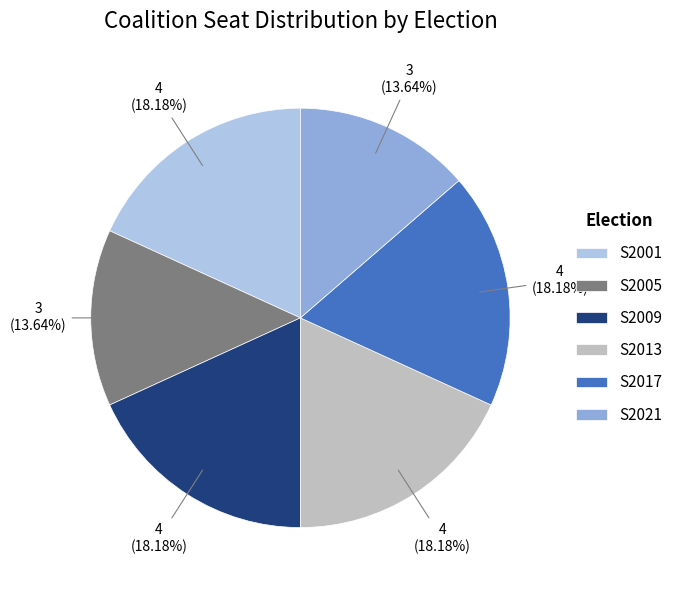

What is the ratio of the value at S2013 to the value at S2001?

1.0